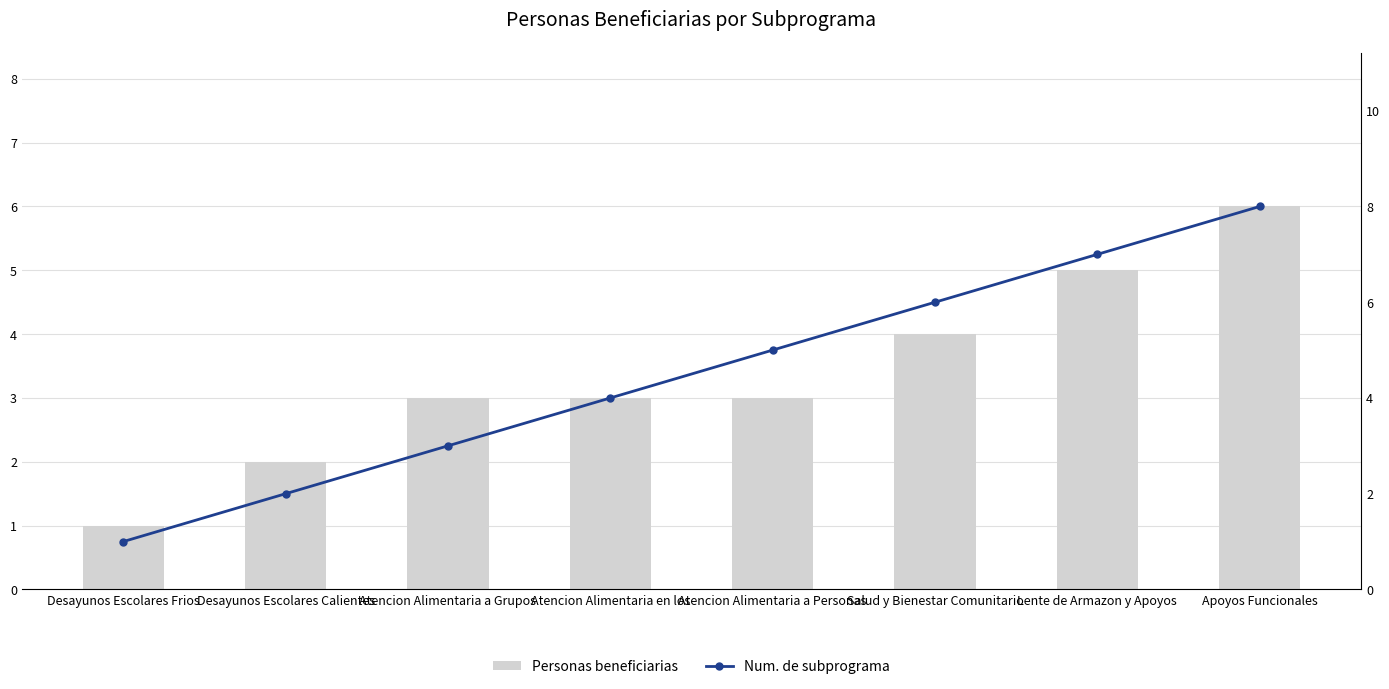

Between Atencion Alimentaria en los and Lente de Armazon y Apoyos, which is larger?

Lente de Armazon y Apoyos